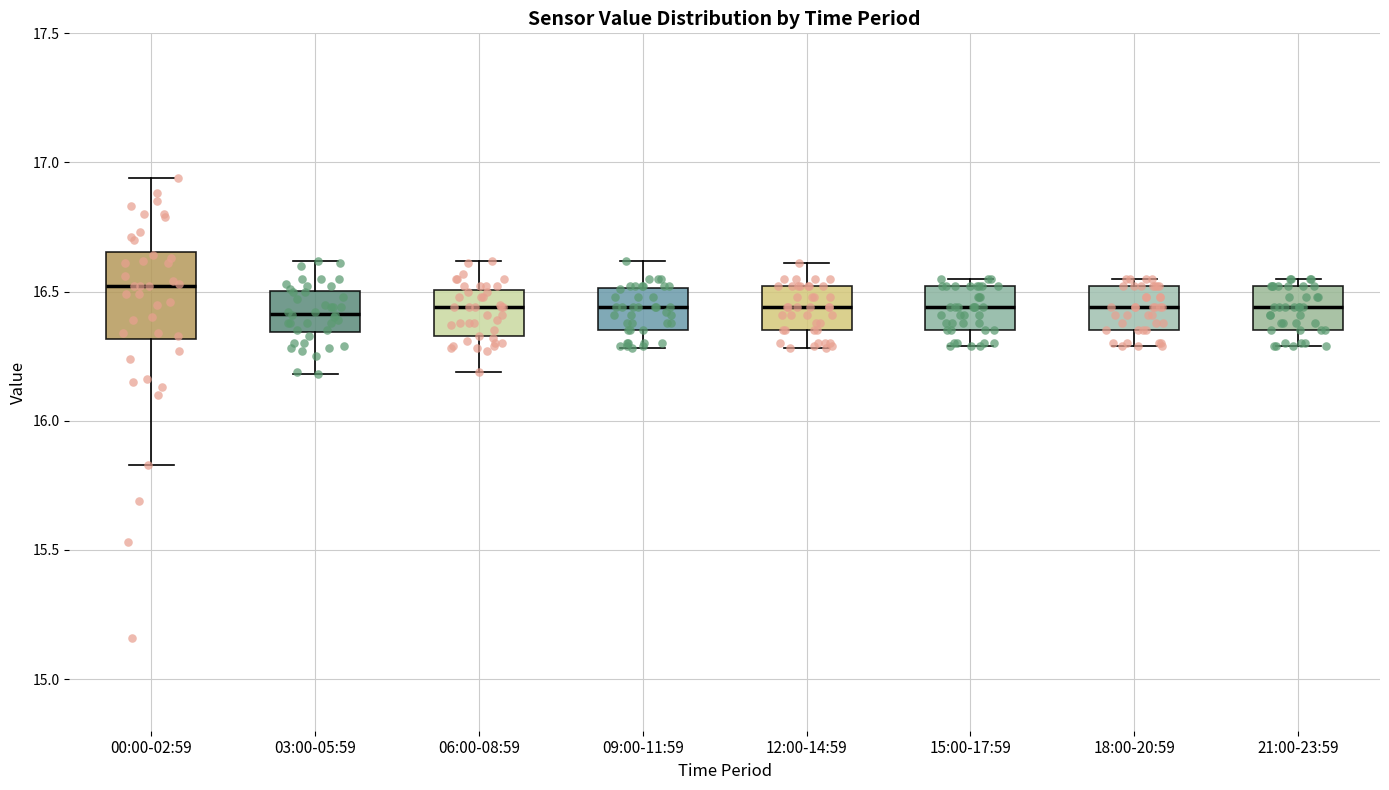

Reading left to right, transcribe this box plot: for each box, give where its median line is, the range the box spans, and where its two whiskers end, as read against the y-axis. The values are not printed on the chart, so give them approximately, as read against the axis.

00:00-02:59: median 16.50, box 16.30 to 16.65, whiskers 15.85 to 16.95
03:00-05:59: median 16.40, box 16.35 to 16.50, whiskers 16.20 to 16.60
06:00-08:59: median 16.45, box 16.35 to 16.50, whiskers 16.20 to 16.60
09:00-11:59: median 16.45, box 16.35 to 16.50, whiskers 16.30 to 16.60
12:00-14:59: median 16.45, box 16.35 to 16.50, whiskers 16.30 to 16.60
15:00-17:59: median 16.45, box 16.35 to 16.50, whiskers 16.30 to 16.55
18:00-20:59: median 16.45, box 16.35 to 16.50, whiskers 16.30 to 16.55
21:00-23:59: median 16.45, box 16.35 to 16.50, whiskers 16.30 to 16.55